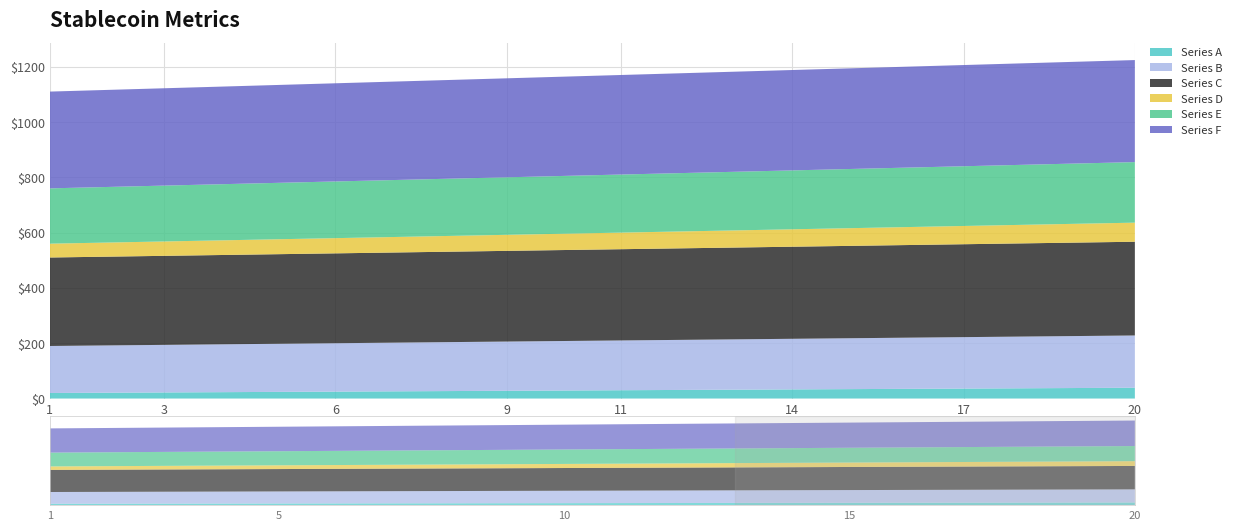

Reading left to right, list all the values displayed in this chart.

Series A: 1=20	2=21	3=22	4=23	5=24	6=25	7=26	8=27	9=28	10=29	11=30	12=31	13=32	14=33	15=34	16=35	17=36	18=37	19=38	20=39
Series B: 1=170	2=171	3=172	4=173	5=174	6=175	7=176	8=177	9=178	10=179	11=180	12=181	13=182	14=183	15=184	16=185	17=186	18=187	19=188	20=189
Series C: 1=320	2=321	3=322	4=323	5=324	6=325	7=326	8=327	9=328	10=329	11=330	12=331	13=332	14=333	15=334	16=335	17=336	18=337	19=338	20=339
Series D: 1=50	2=51	3=52	4=53	5=54	6=55	7=56	8=57	9=58	10=59	11=60	12=61	13=62	14=63	15=64	16=65	17=66	18=67	19=68	20=69
Series E: 1=200	2=201	3=202	4=203	5=204	6=205	7=206	8=207	9=208	10=209	11=210	12=211	13=212	14=213	15=214	16=215	17=216	18=217	19=218	20=219
Series F: 1=350	2=351	3=352	4=353	5=354	6=355	7=356	8=357	9=358	10=359	11=360	12=361	13=362	14=363	15=364	16=365	17=366	18=367	19=368	20=369